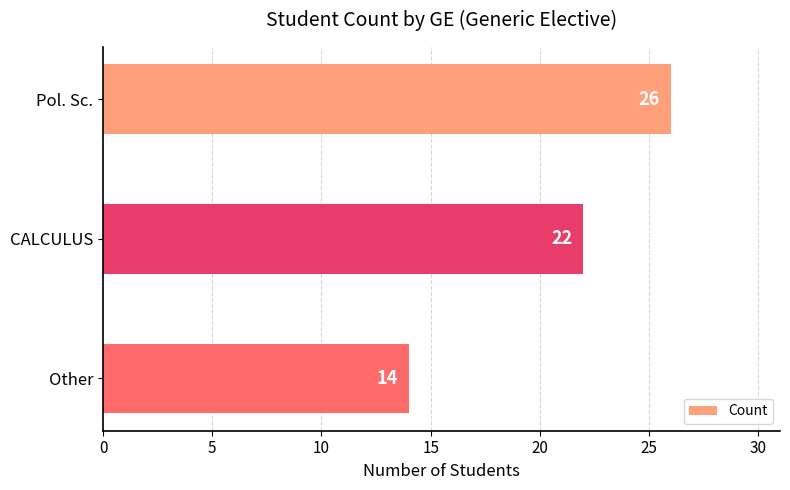

What is the change in value from CALCULUS to Other?

-8